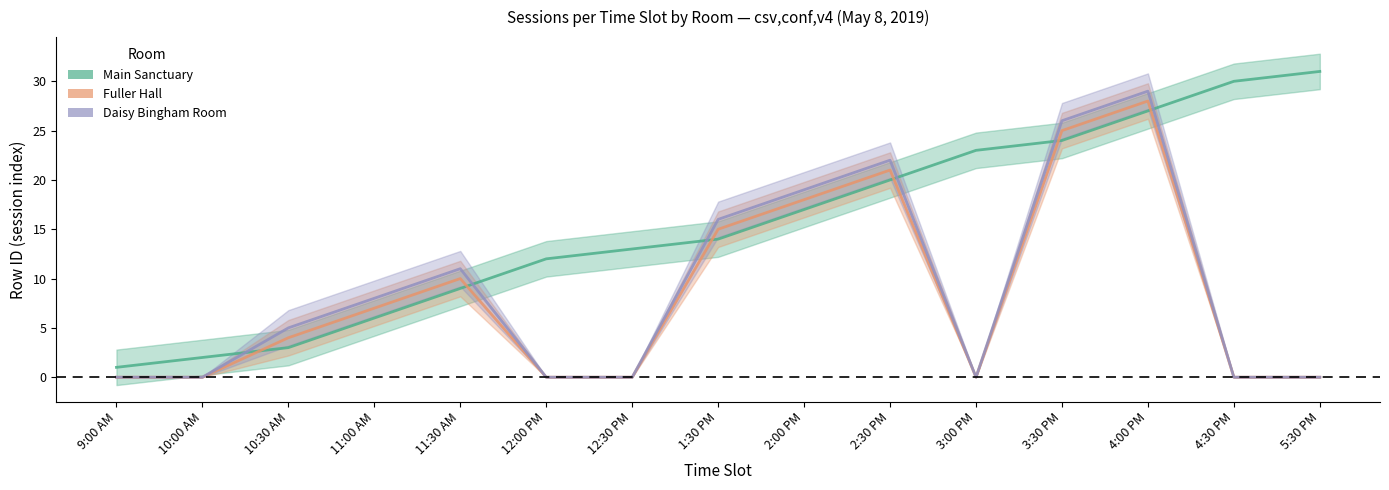

Rank the categories by Fuller Hall value from lowest to highest.

9:00 AM, 10:00 AM, 12:00 PM, 12:30 PM, 3:00 PM, 4:30 PM, 5:30 PM, 10:30 AM, 11:00 AM, 11:30 AM, 1:30 PM, 2:00 PM, 2:30 PM, 3:30 PM, 4:00 PM